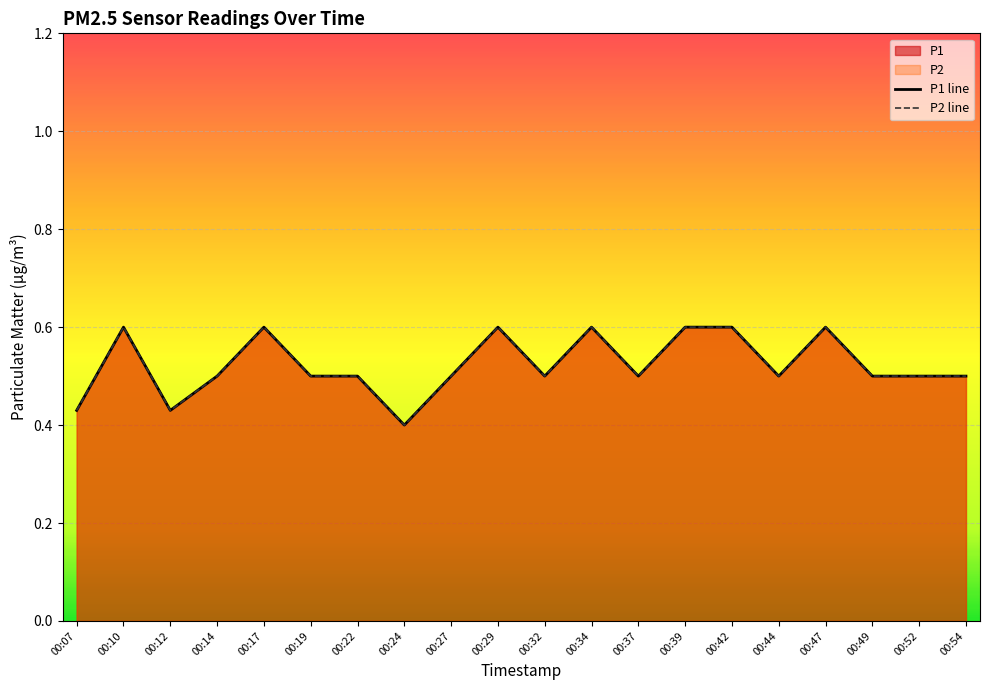

Read the P1 value at 00:22.

0.5